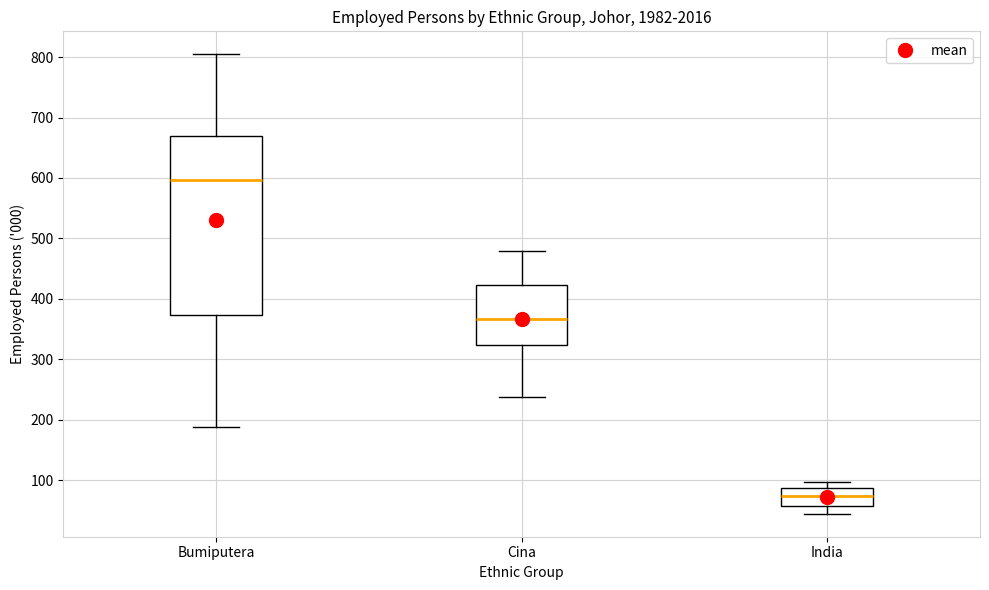

Reading left to right, read every box against the y-axis: the position of its median line, the range the box covers, and the ends of its whiskers. The values are not printed on the chart, so give them approximately, as read against the axis.

Bumiputera: median 600, box 370 to 670, whiskers 190 to 800
Cina: median 370, box 320 to 420, whiskers 240 to 480
India: median 70, box 60 to 90, whiskers 40 to 100